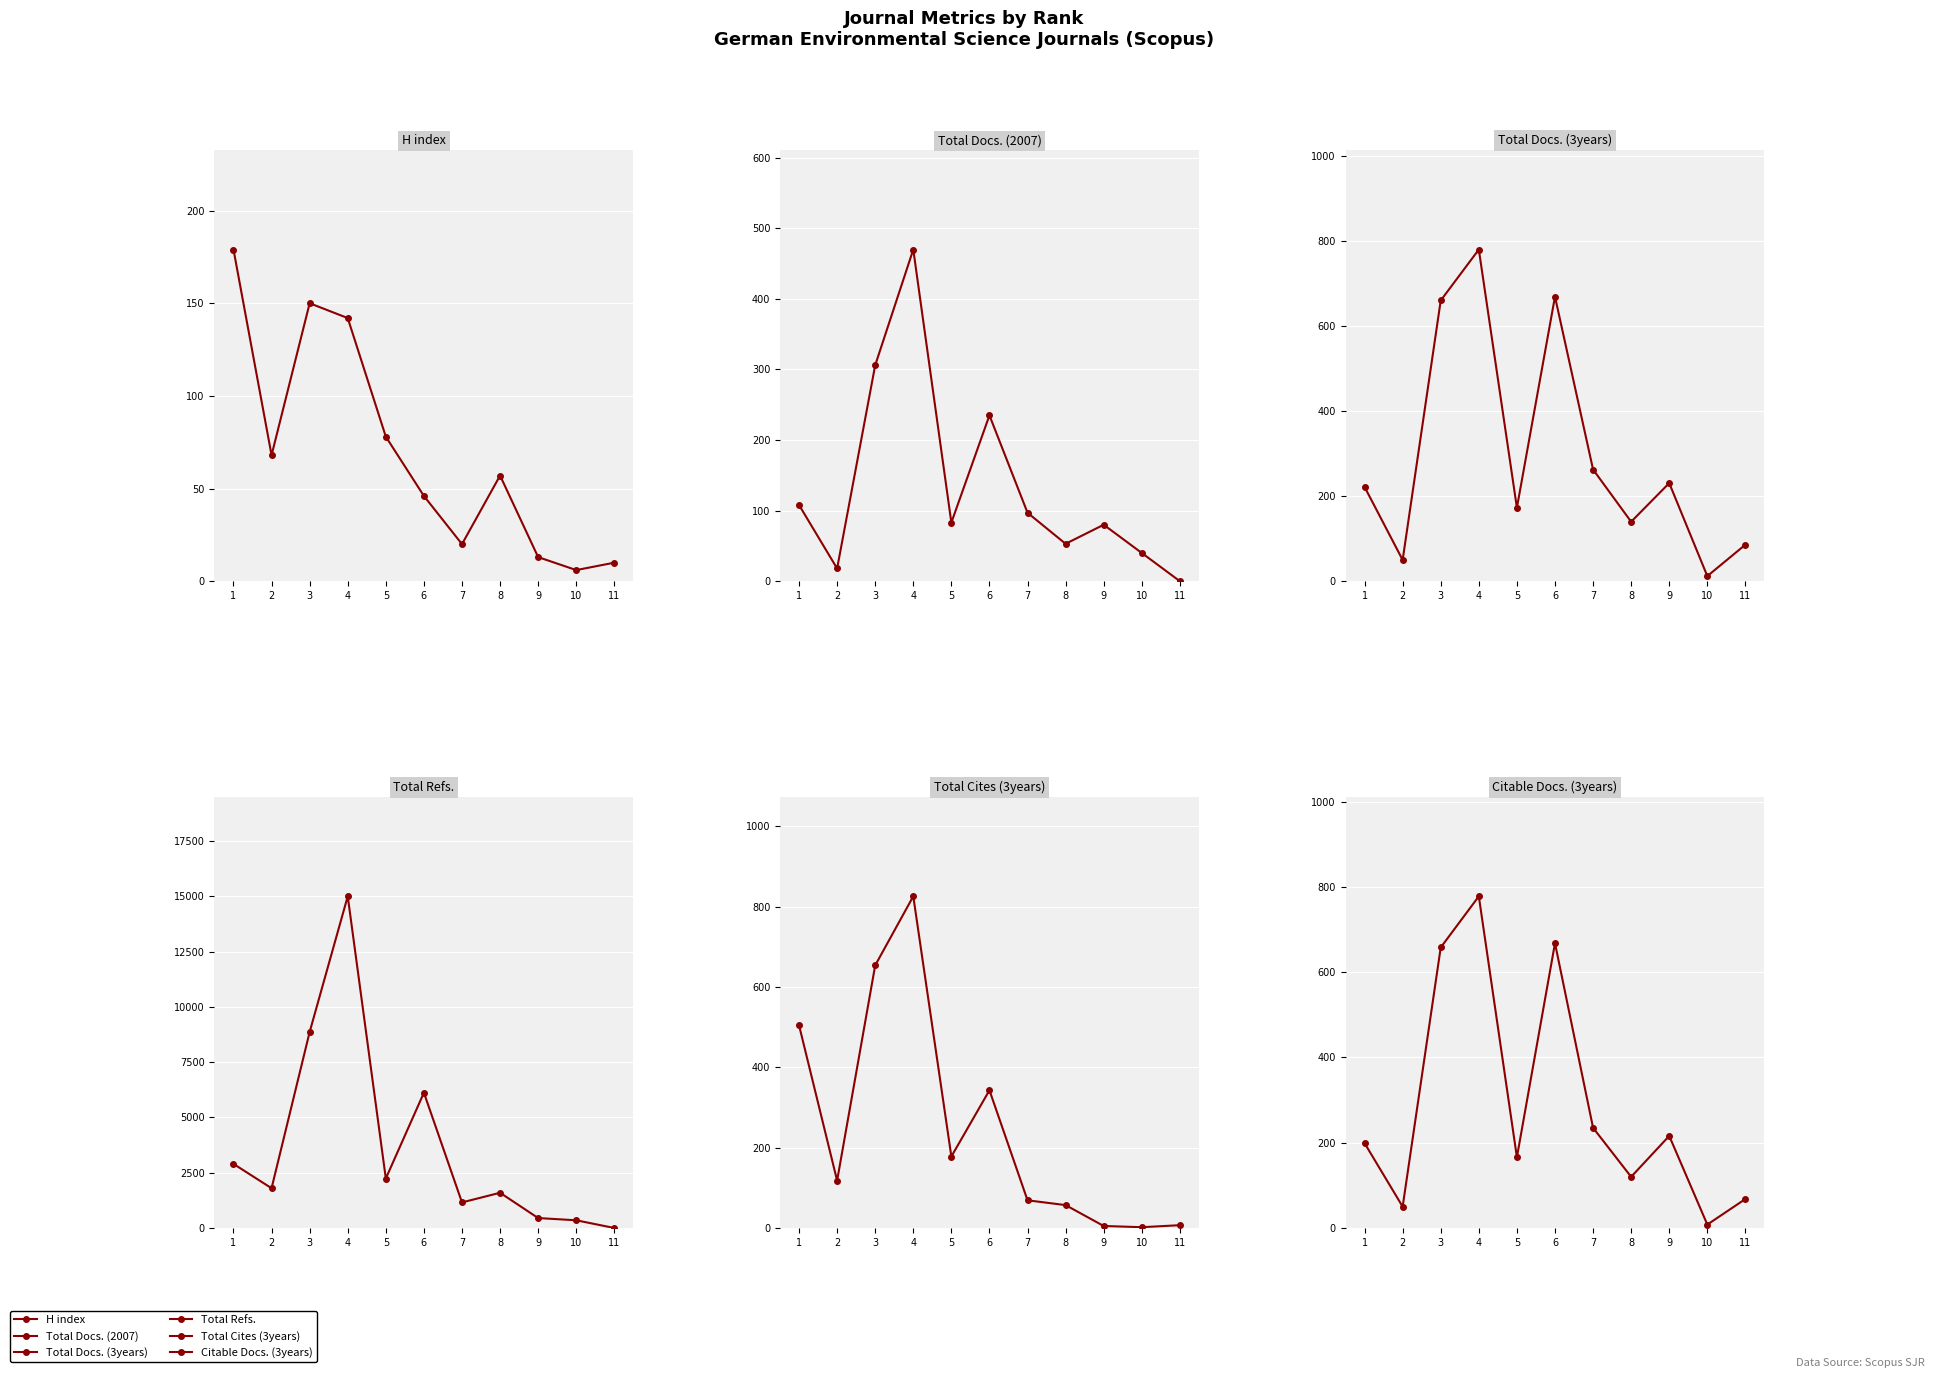

Where is the first local minimum for Citable Docs. (3years)?

2